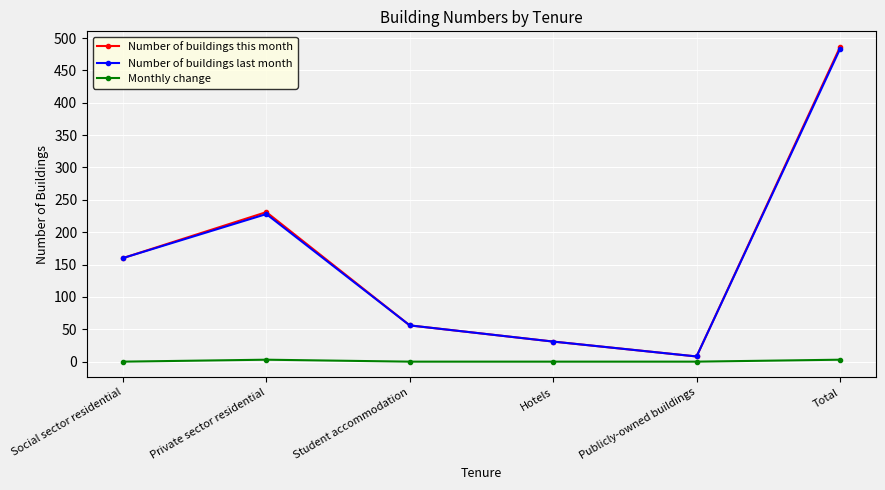

Which series has the largest range (max minus min)?

Number of buildings this month